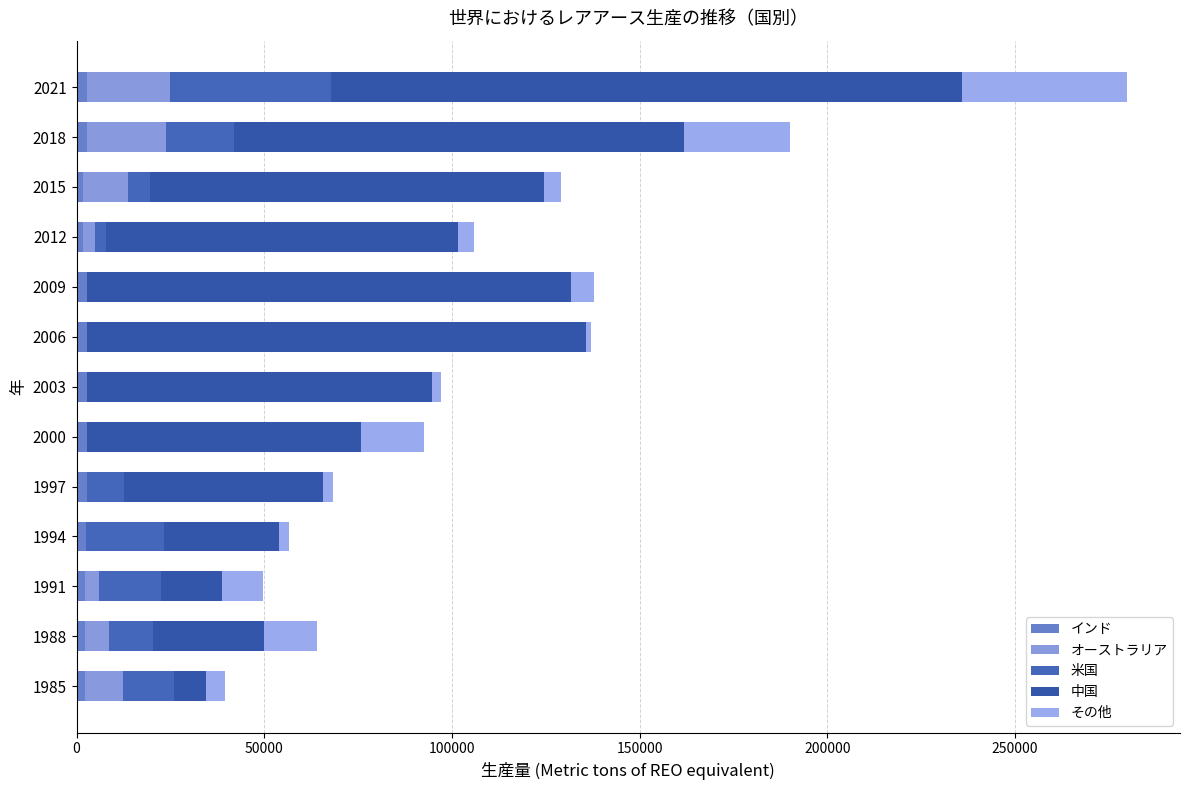

How many categories are shown in the chart?

13